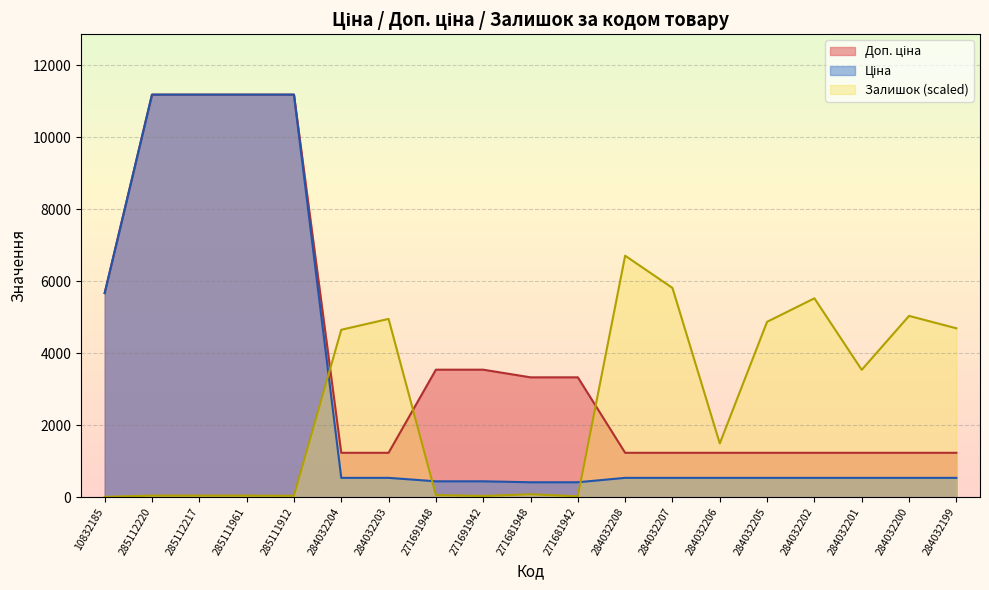

Which category has the highest value across all series?

285112220